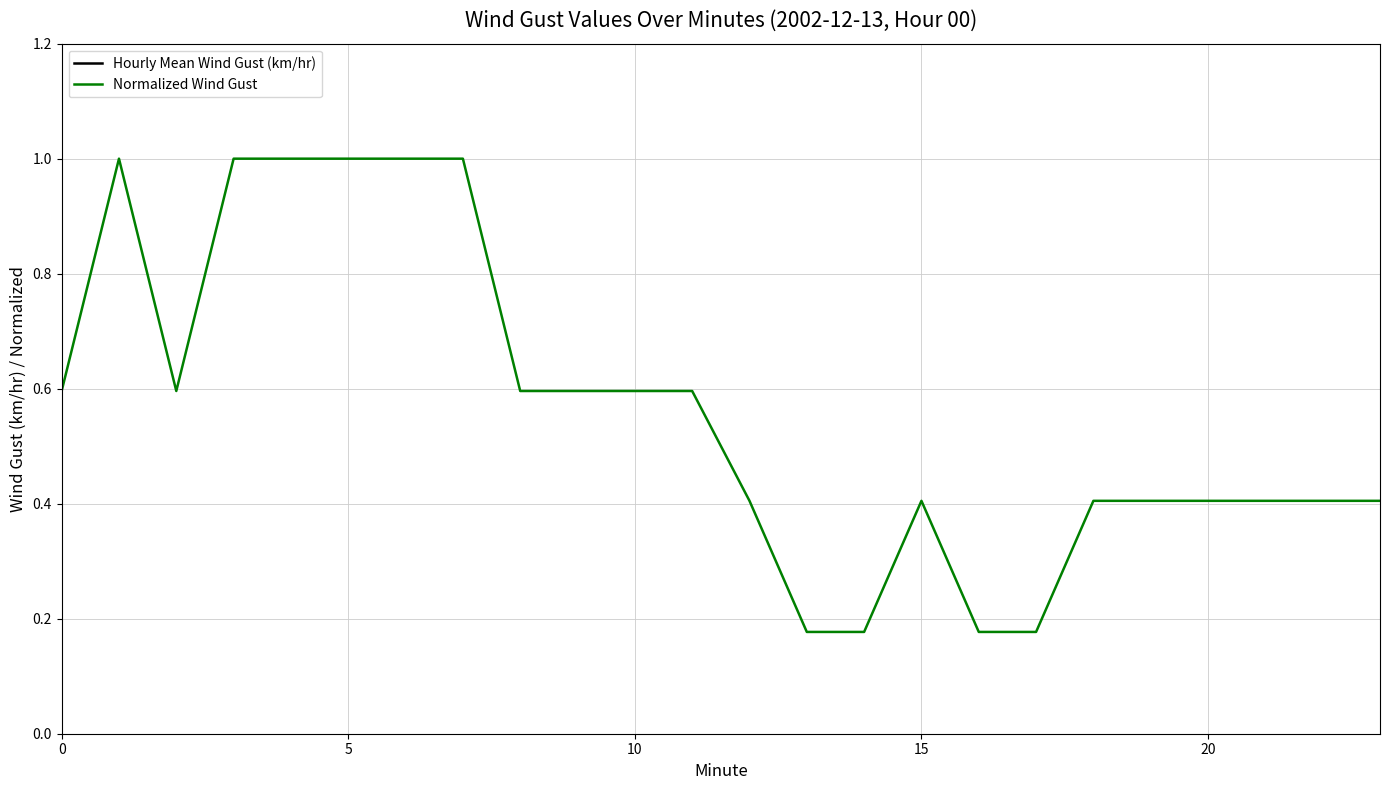

Which series changed the most between 5 and 15?

Hourly Mean Wind Gust (km/hr)